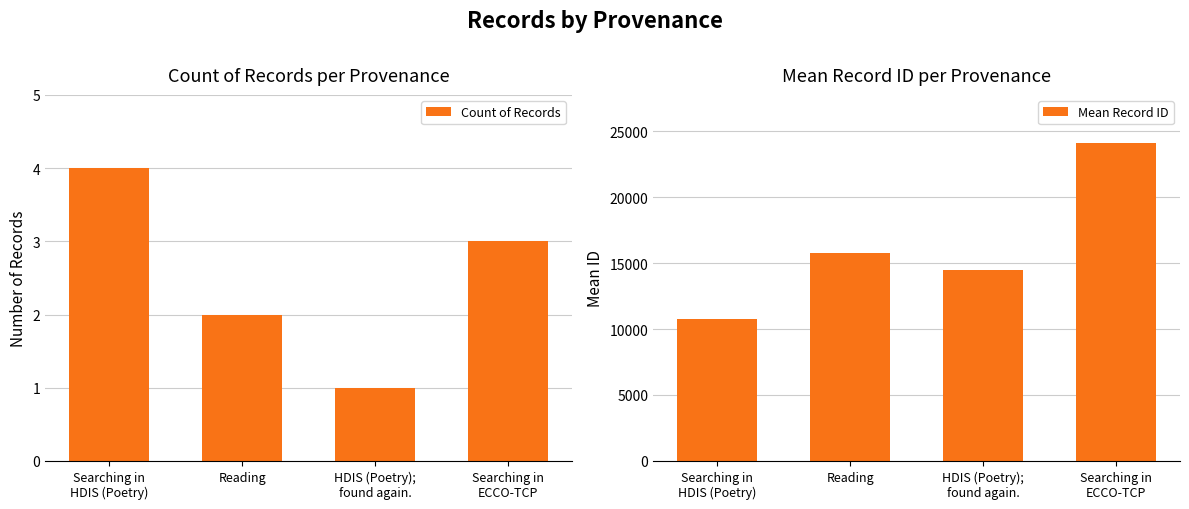

What is the total value across all series at Searching in
ECCO-TCP?

24131